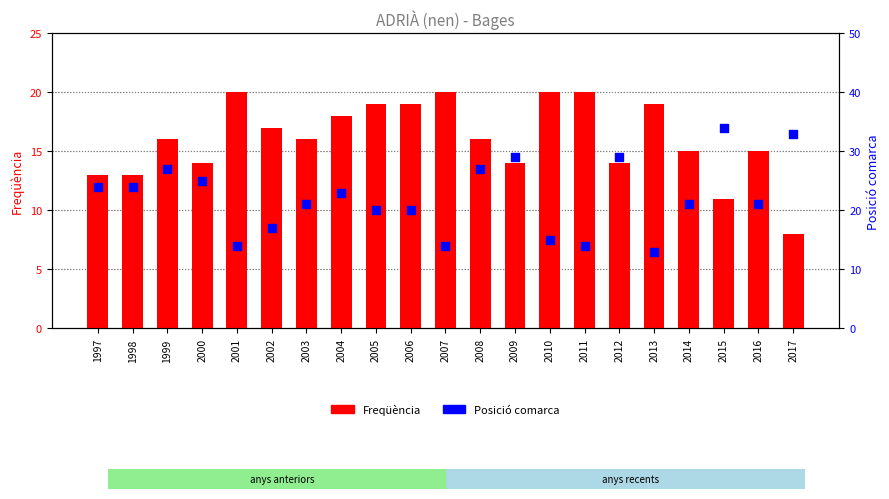

At how many categories does at least one series exceed 33?

1